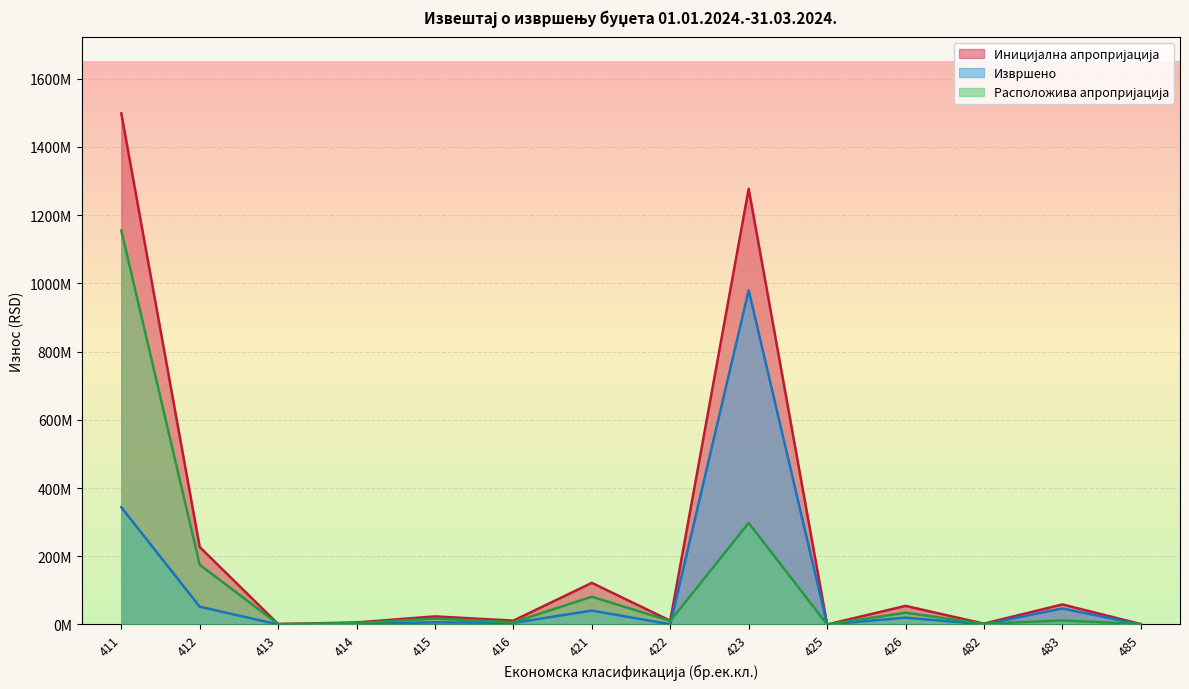

The Иницијална апропријација series shows 227029000.0 at 412. True or false?

True